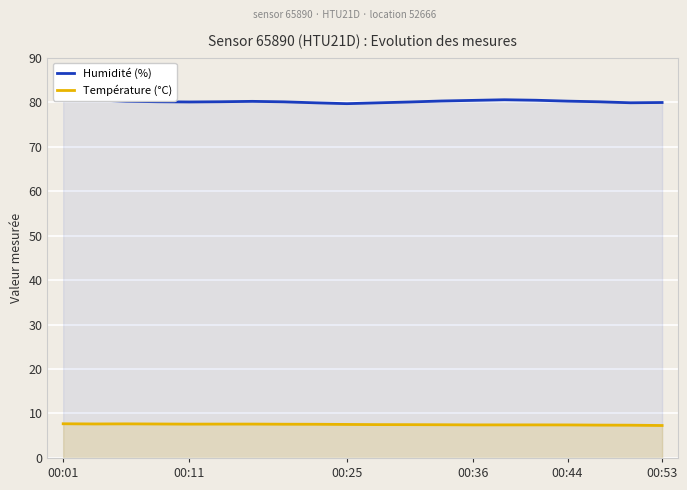

The value of Humidité (%) at 00:44 is 80.2. True or false?

True